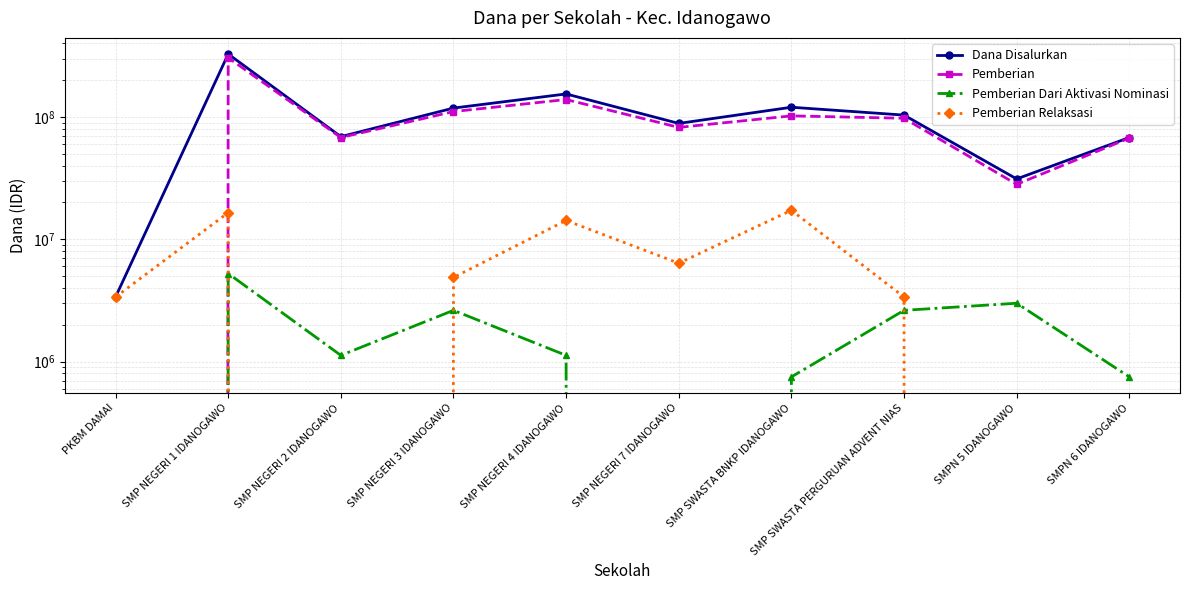

What position from the right is SMPN 5 IDANOGAWO?

2